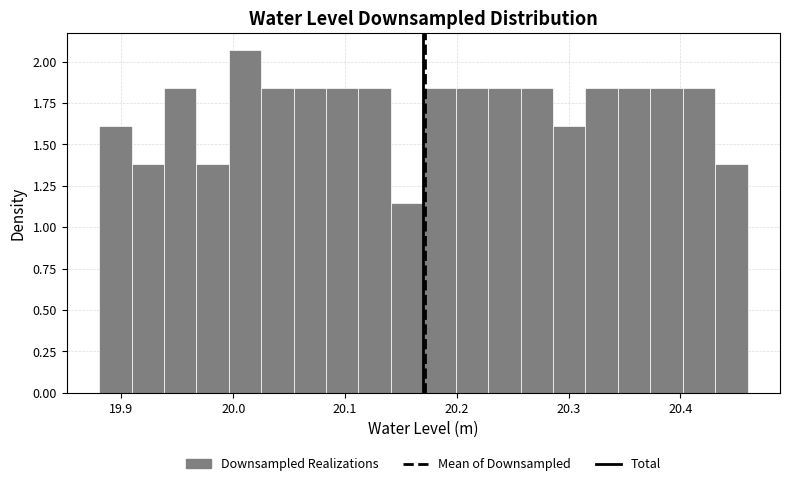

Around what value on the x-axis is the tallest bar? Give the approximate position of its centre, as read against the axis.

20.01